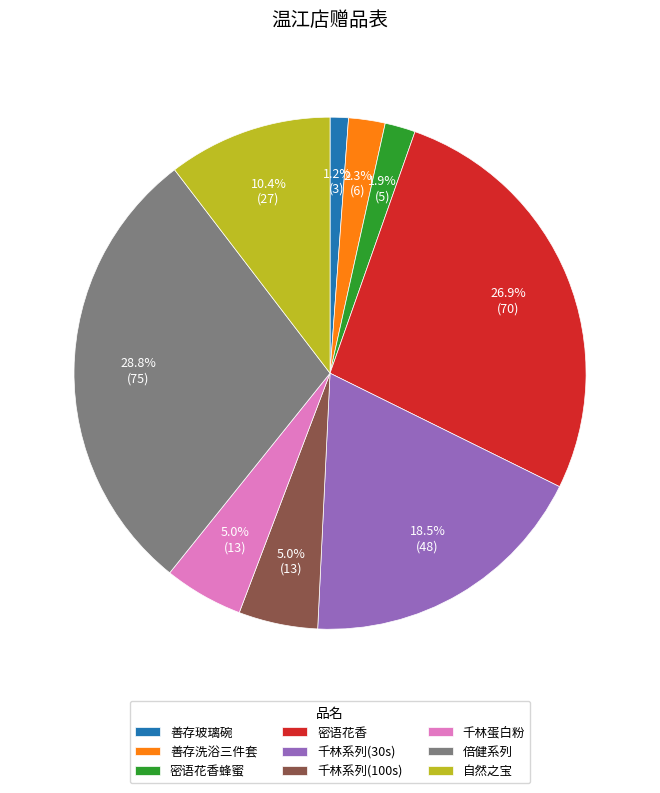

What is the ratio of the value at 倍健系列 to the value at 善存洗浴三件套?

12.5